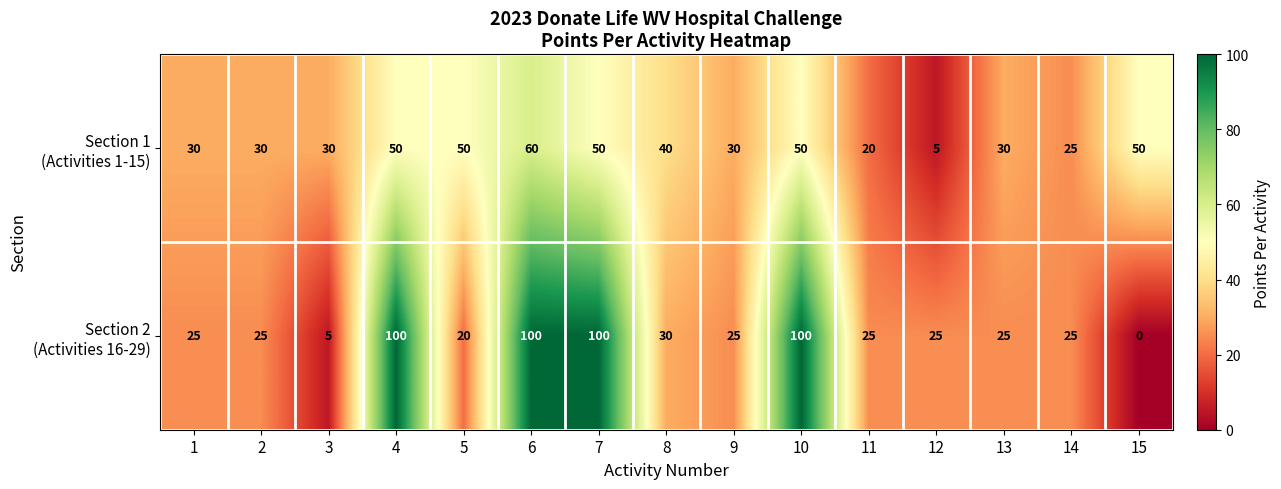

What is the greatest value displayed?

100